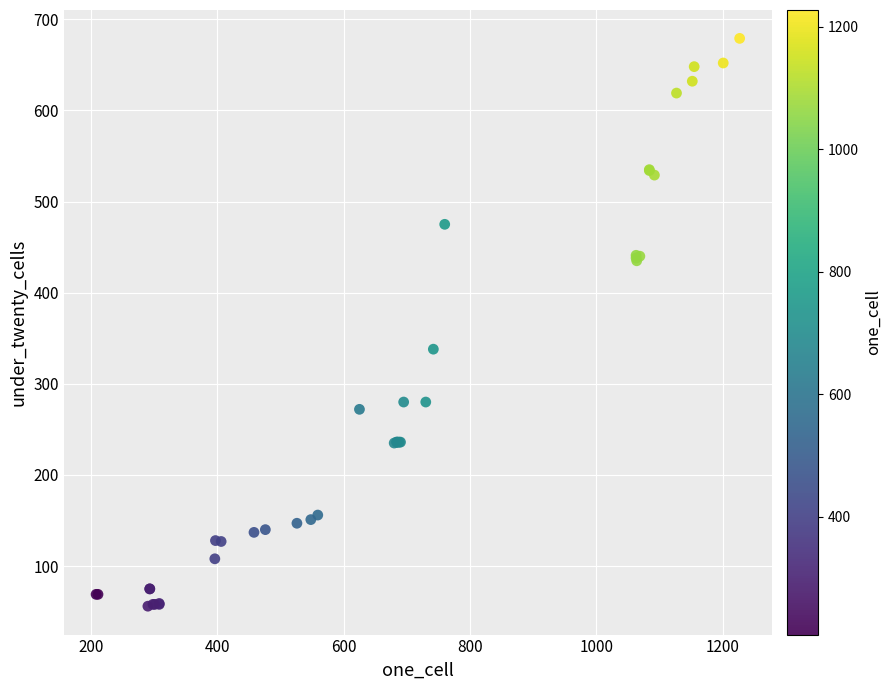

What Y value in the scatter plot is closest to 367?

338